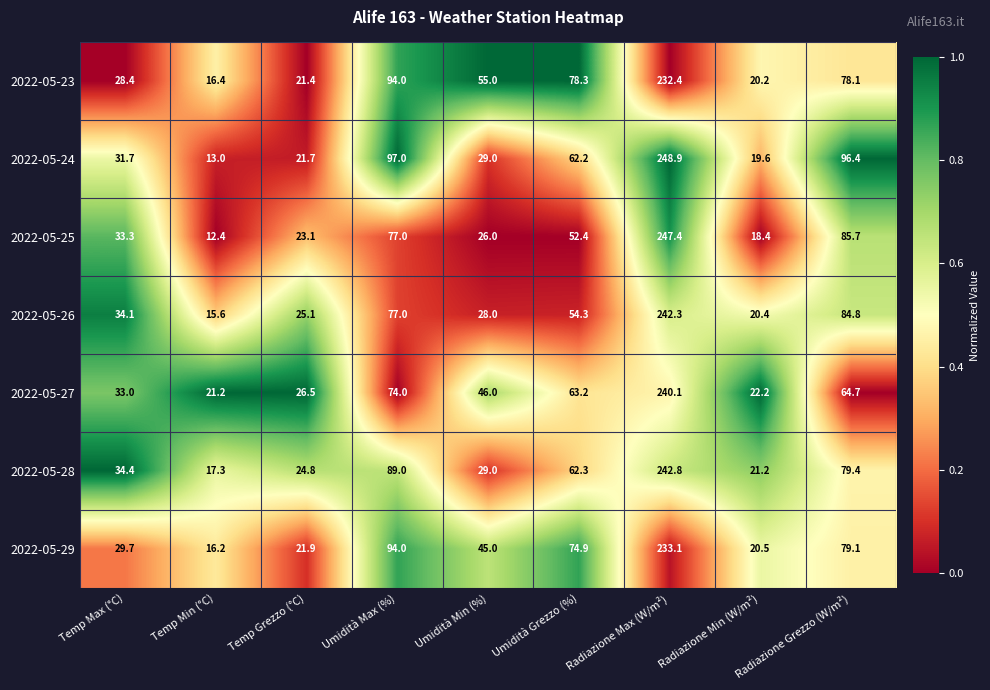

At which category is the sum across all series the highest?

Radiazione Max (W/m²)